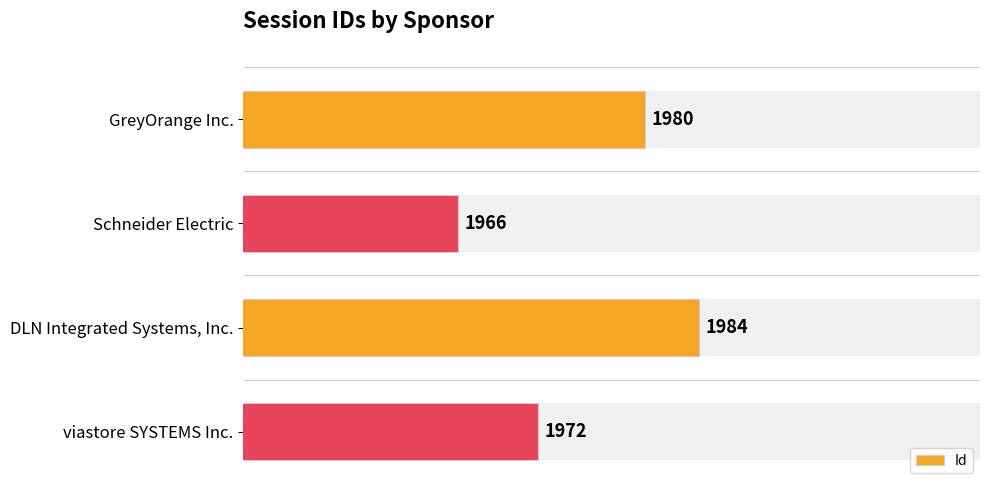

At which label is the value closest to 1975?

viastore SYSTEMS Inc.